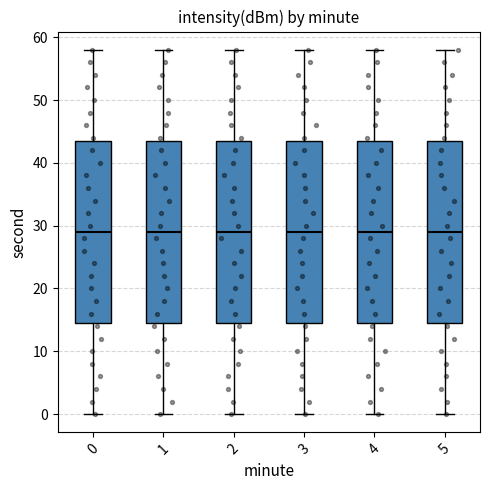

Reading left to right, read every box against the y-axis: the position of its median line, the range the box covers, and the ends of its whiskers. The values are not printed on the chart, so give them approximately, as read against the axis.

0: median 29, box 15 to 44, whiskers 0 to 58
1: median 29, box 15 to 44, whiskers 0 to 58
2: median 29, box 15 to 44, whiskers 0 to 58
3: median 29, box 15 to 44, whiskers 0 to 58
4: median 29, box 15 to 44, whiskers 0 to 58
5: median 29, box 15 to 44, whiskers 0 to 58